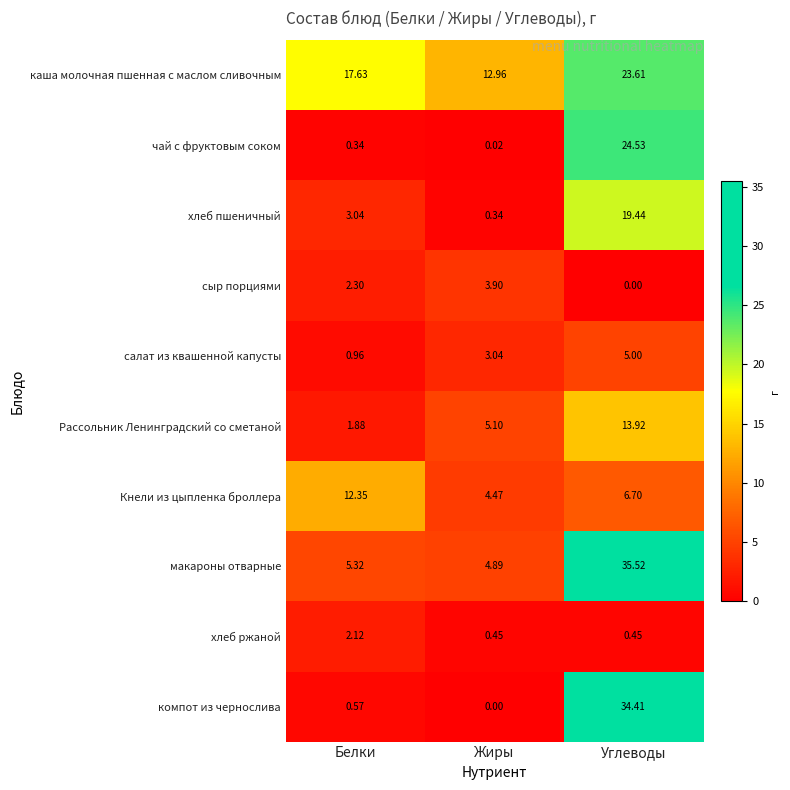

Which series has the widest spread of values?

компот из чернослива